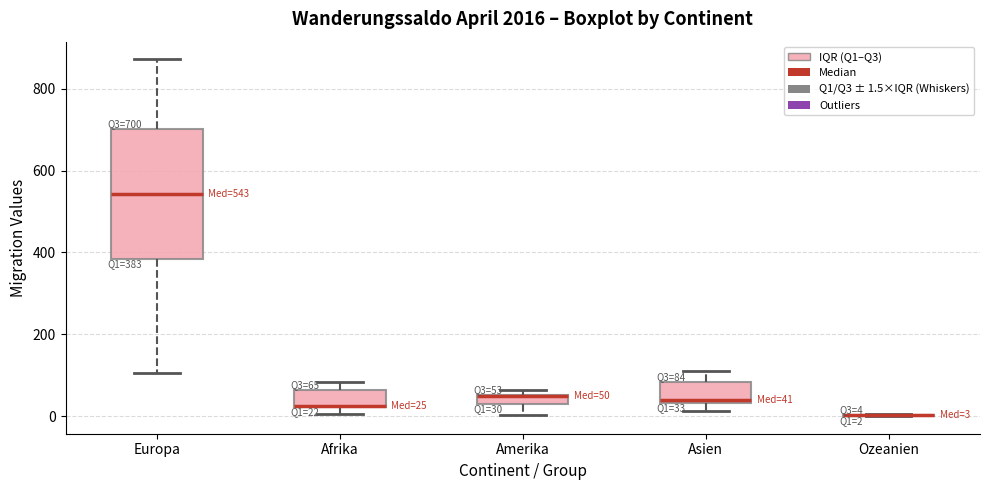

Which box is the tallest, from its lower edge to its upper edge?

Europa